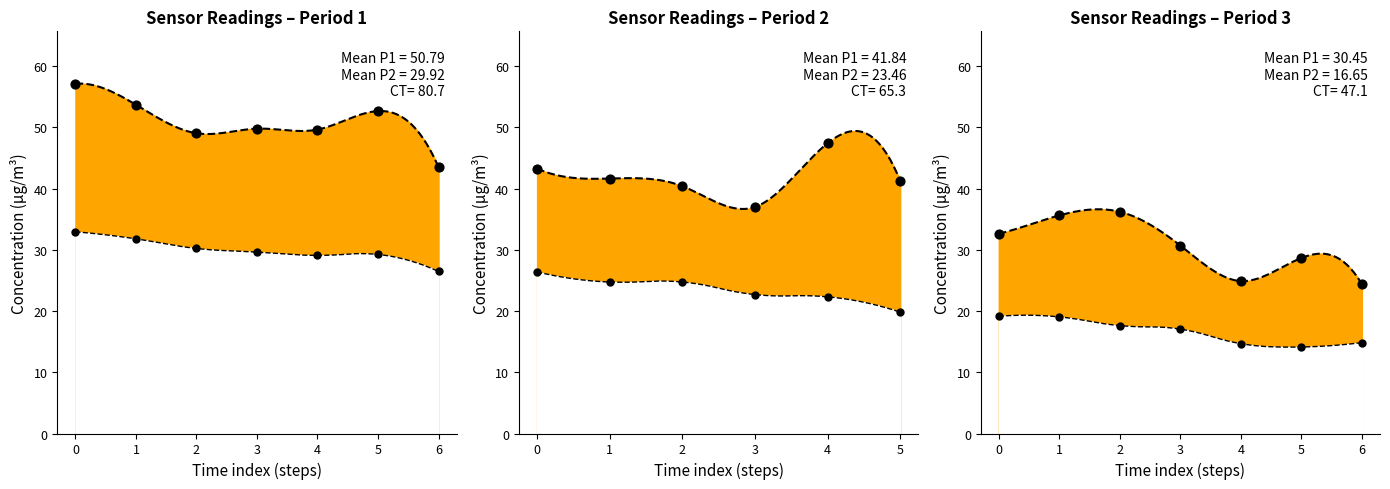

Which series contains the lowest Y value?

P2